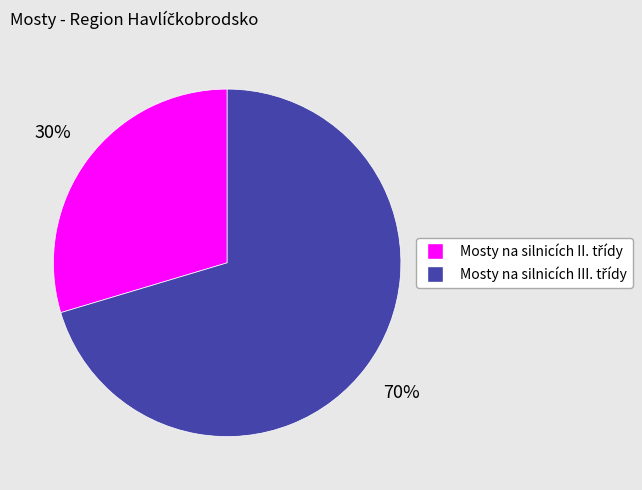

To the nearest percent, what is the average slice percentage?

50%